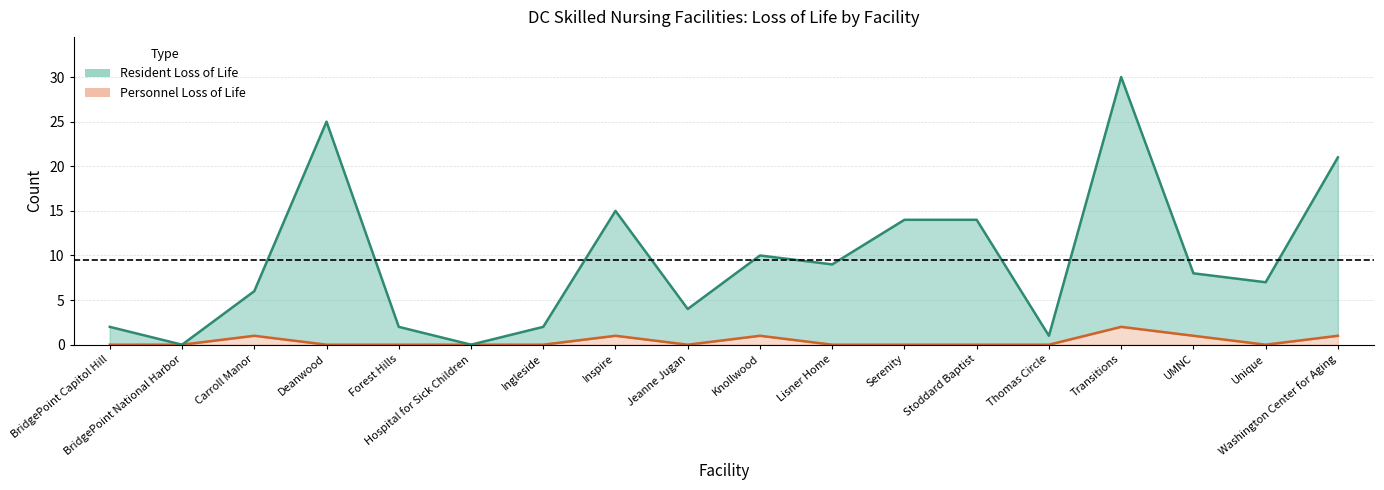

In Resident Loss of Life, how many points are lower than both neighbors (excluding endpoints)?

6